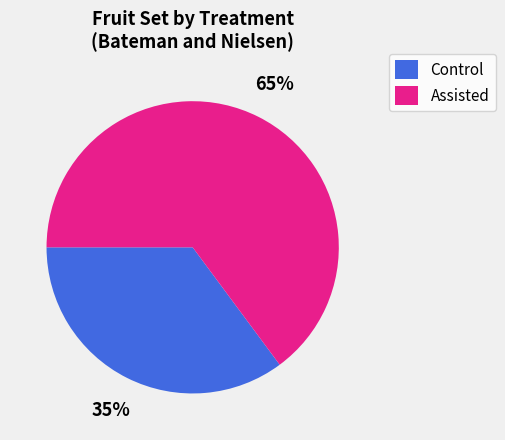

The Assisted slice represents 79% of the pie. True or false?

False